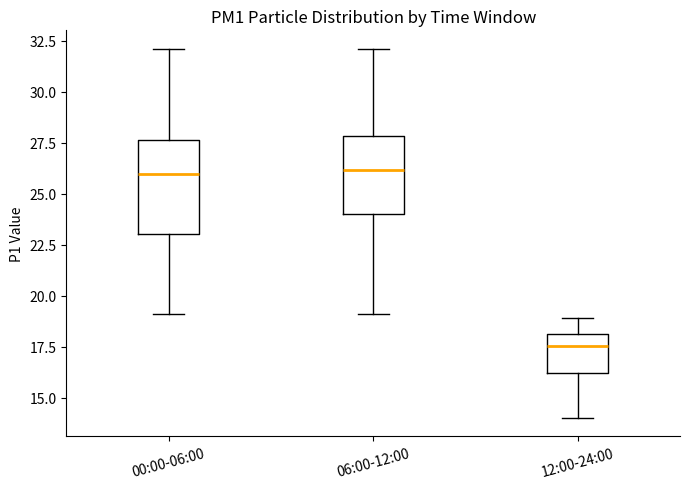

Reading left to right, read every box against the y-axis: the position of its median line, the range the box covers, and the ends of its whiskers. The values are not printed on the chart, so give them approximately, as read against the axis.

00:00-06:00: median 26.0, box 23.0 to 27.5, whiskers 19.0 to 32.0
06:00-12:00: median 26.0, box 24.0 to 28.0, whiskers 19.0 to 32.0
12:00-24:00: median 17.5, box 16.0 to 18.0, whiskers 14.0 to 19.0